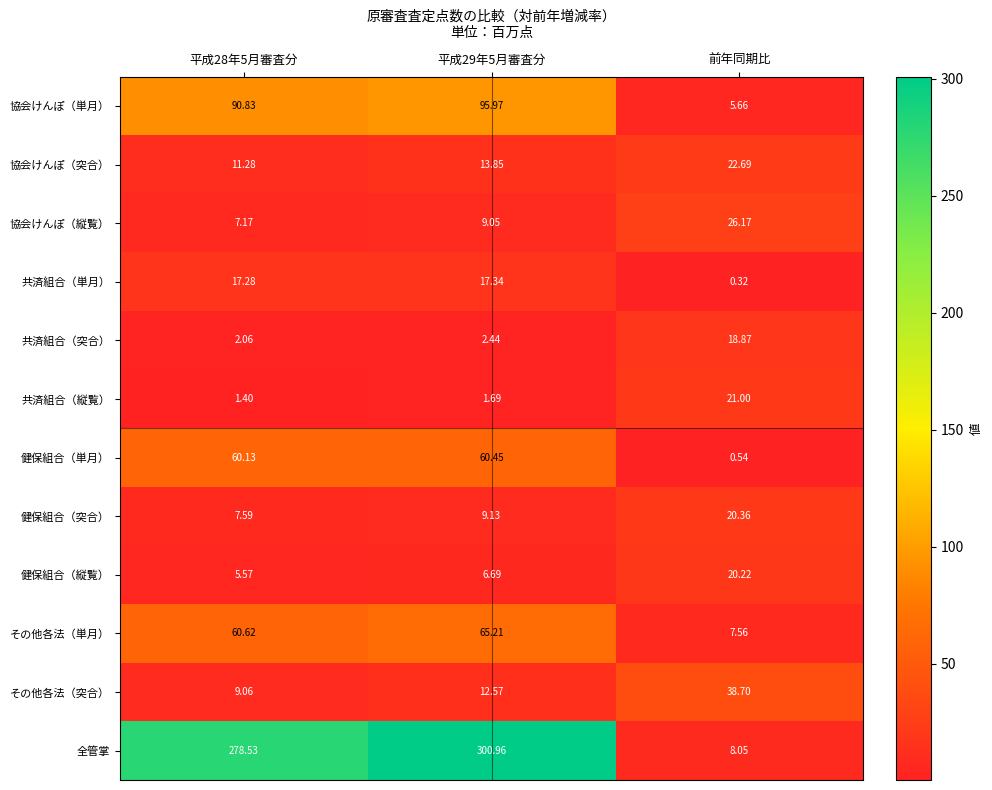

Which series has the largest range (max minus min)?

全管掌